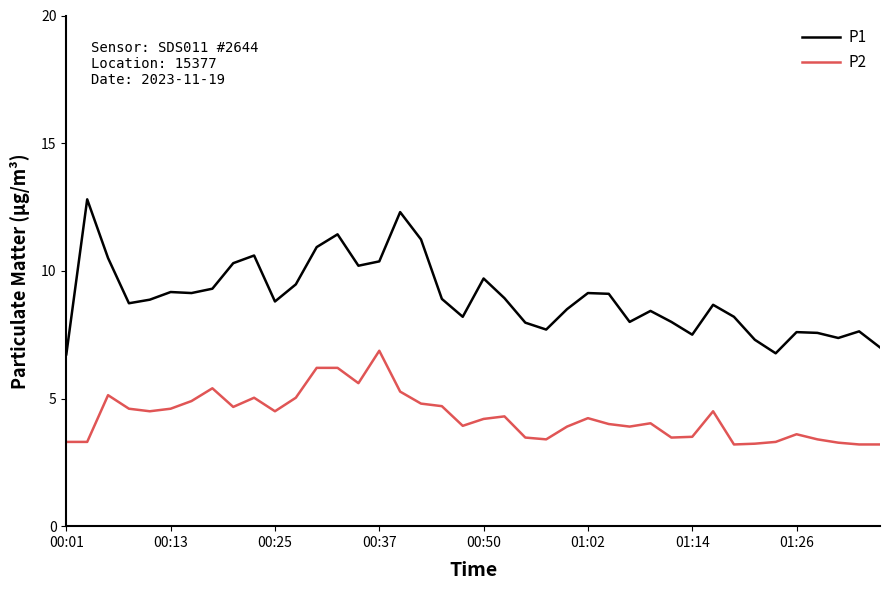

What is the greatest value displayed?

12.8